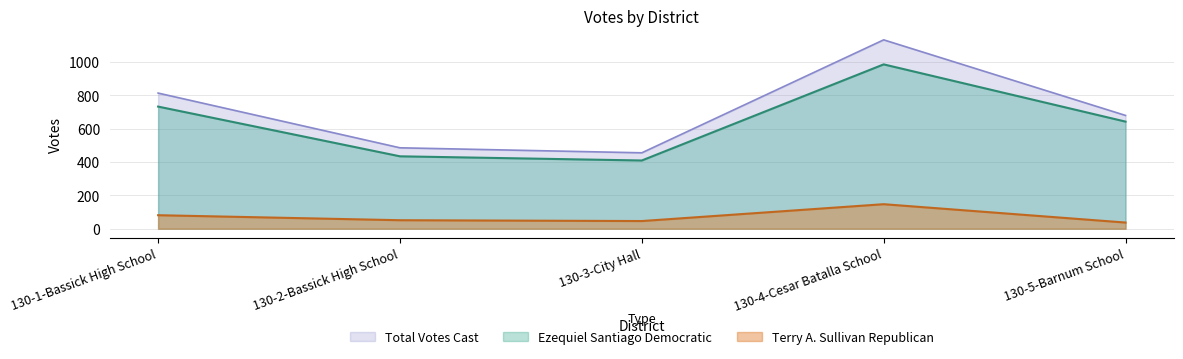

Reading right to left, what are all the values shown in this chart?

Ezequiel Santiago Democratic: 130-5-Barnum School=642	130-4-Cesar Batalla School=985	130-3-City Hall=409	130-2-Bassick High School=434	130-1-Bassick High School=732
Terry A. Sullivan Republican: 130-5-Barnum School=37	130-4-Cesar Batalla School=147	130-3-City Hall=46	130-2-Bassick High School=51	130-1-Bassick High School=81
Total Votes Cast: 130-5-Barnum School=679	130-4-Cesar Batalla School=1132	130-3-City Hall=455	130-2-Bassick High School=485	130-1-Bassick High School=813